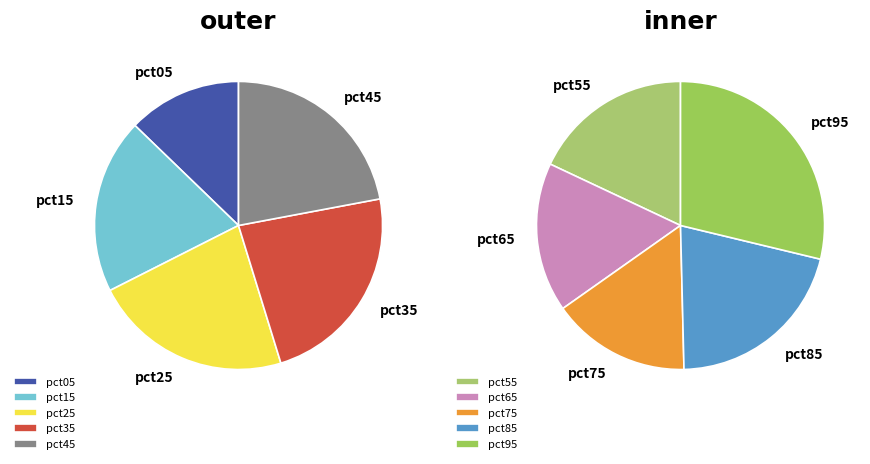

Count the number of slices in the pie.

10